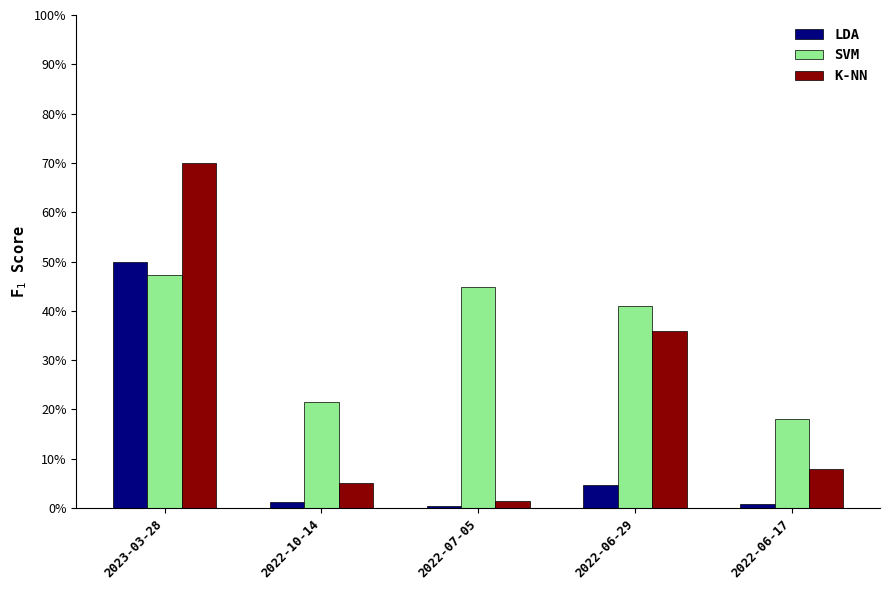

The K-NN series shows 1.5 at 2022-07-05. True or false?

True